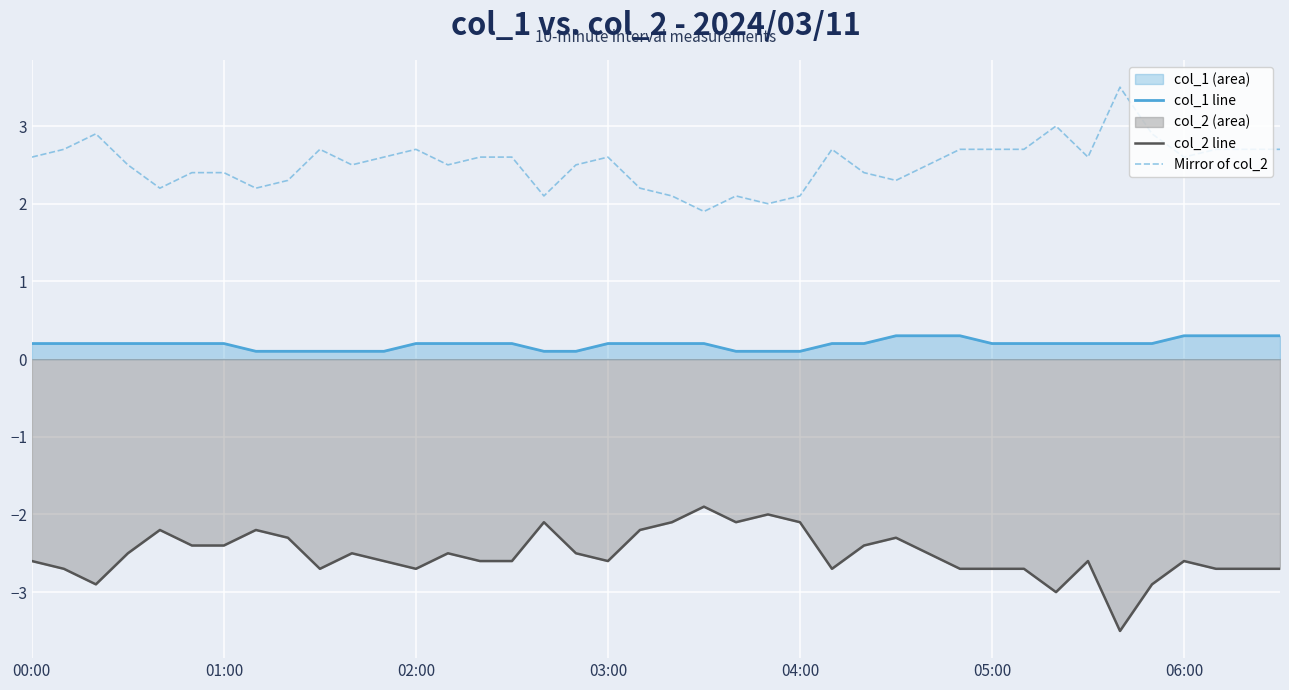

Count the number of categories in the chart.

40